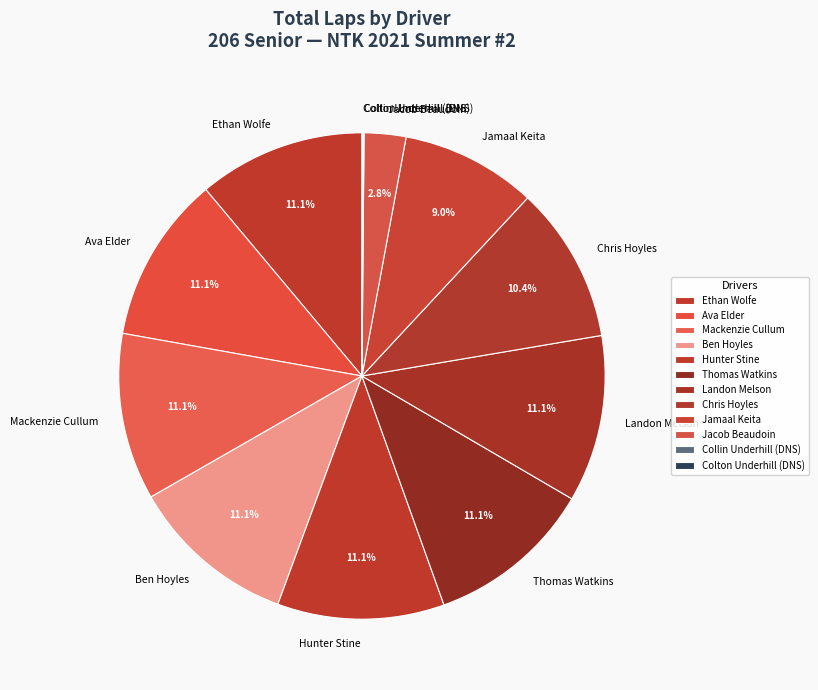

Between Jamaal Keita and Hunter Stine, which is larger?

Hunter Stine